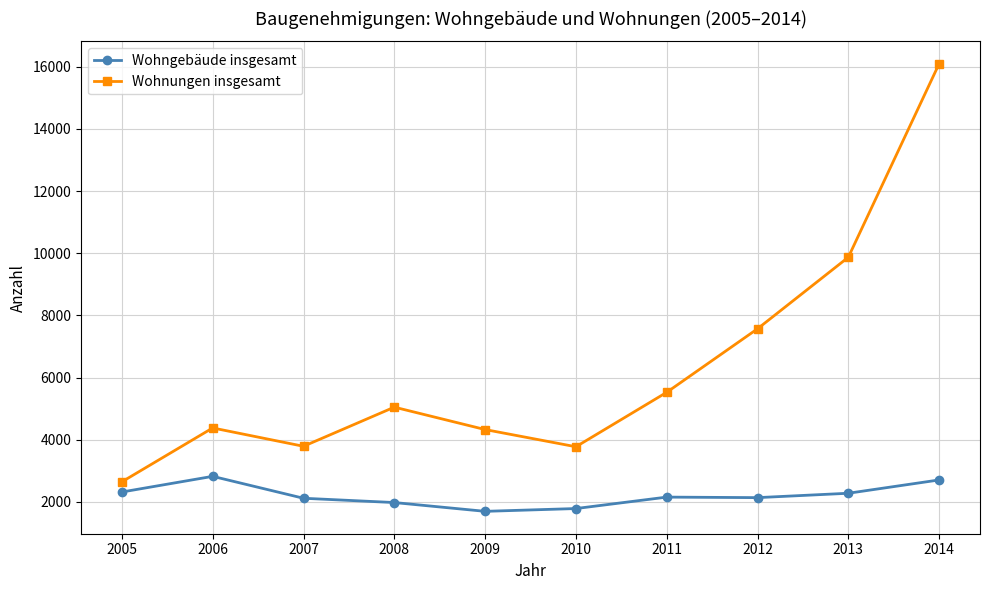

True or false: Wohngebäude insgesamt and Wohnungen insgesamt cross at least once.

False